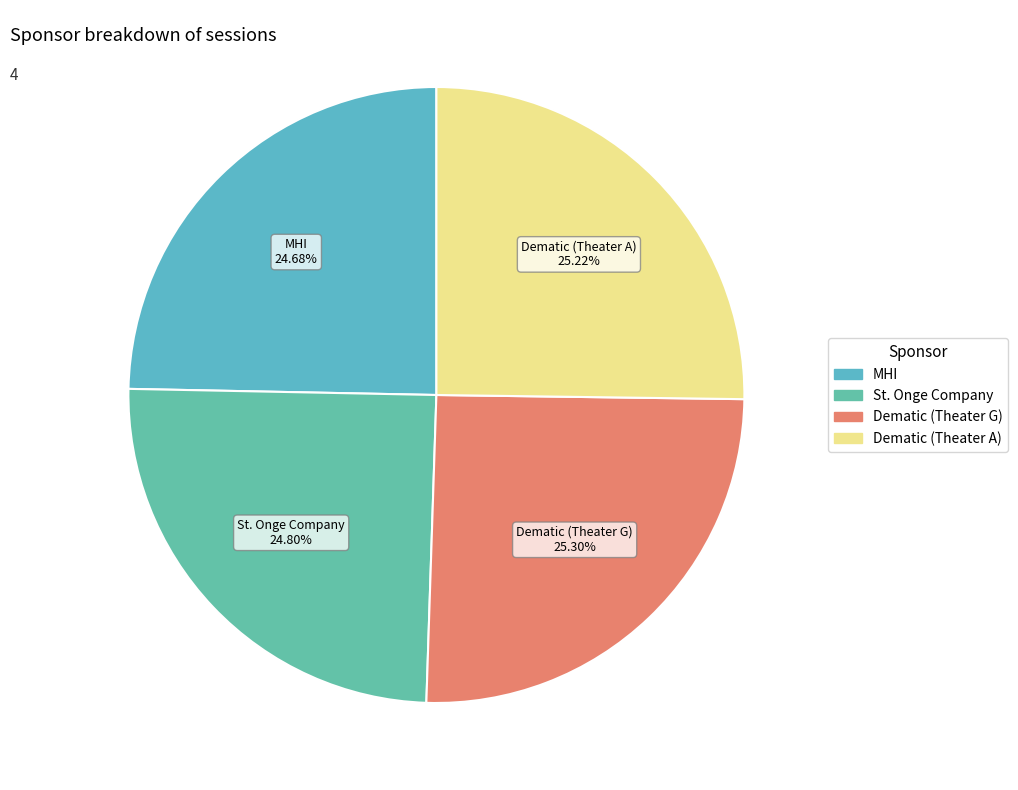

Is there any slice that represents more than half of the pie?

No